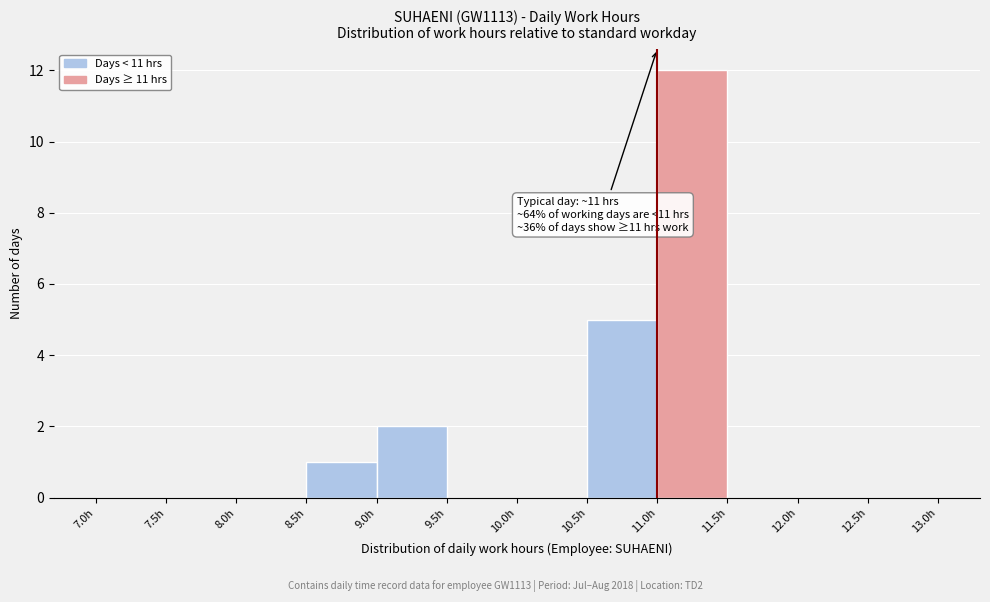

Which range on the x-axis has the tallest bar?

11.0 to 11.5